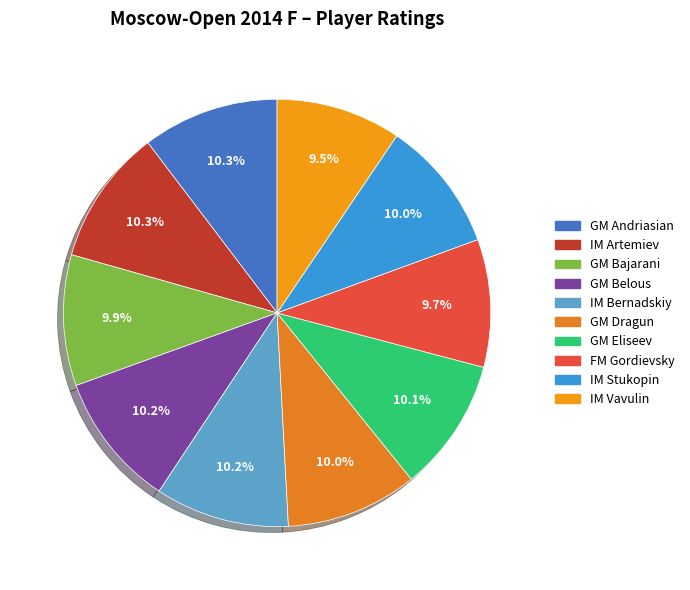

To the nearest percent, what is the combined percentage of IM Stukopin and GM Bajarani?

20%